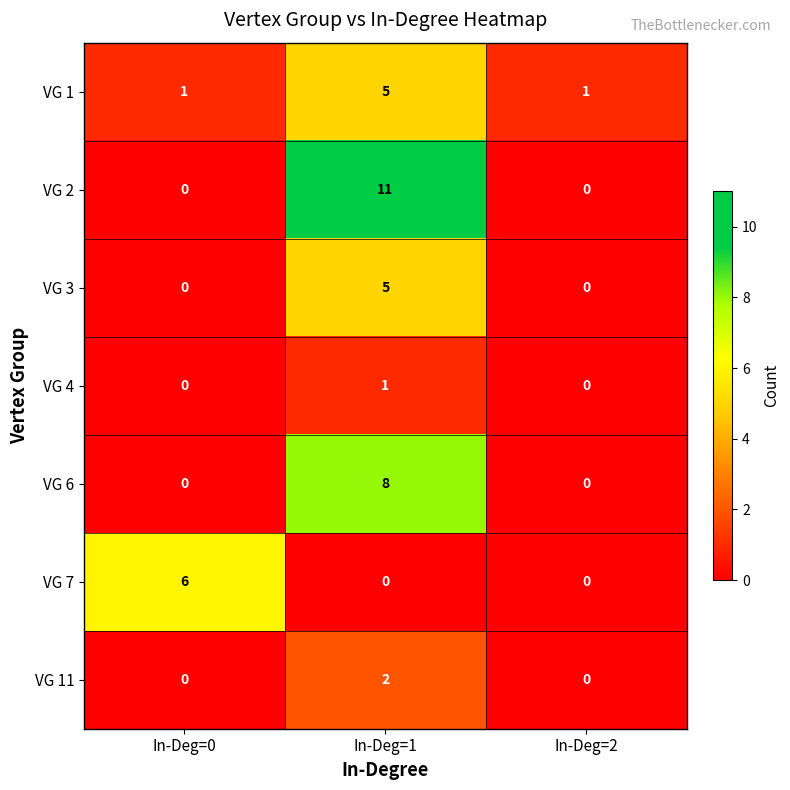

Reading right to left, list all the values displayed in this chart.

VG 1: In-Deg=2=1	In-Deg=1=5	In-Deg=0=1
VG 2: In-Deg=2=0	In-Deg=1=11	In-Deg=0=0
VG 3: In-Deg=2=0	In-Deg=1=5	In-Deg=0=0
VG 4: In-Deg=2=0	In-Deg=1=1	In-Deg=0=0
VG 6: In-Deg=2=0	In-Deg=1=8	In-Deg=0=0
VG 7: In-Deg=2=0	In-Deg=1=0	In-Deg=0=6
VG 11: In-Deg=2=0	In-Deg=1=2	In-Deg=0=0